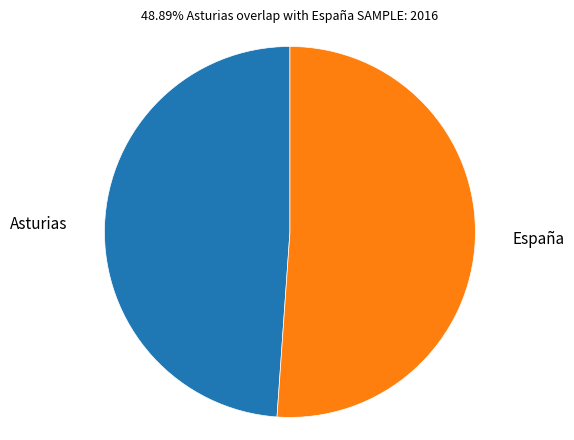

Is the sum of Asturias and España greater than half?

Yes